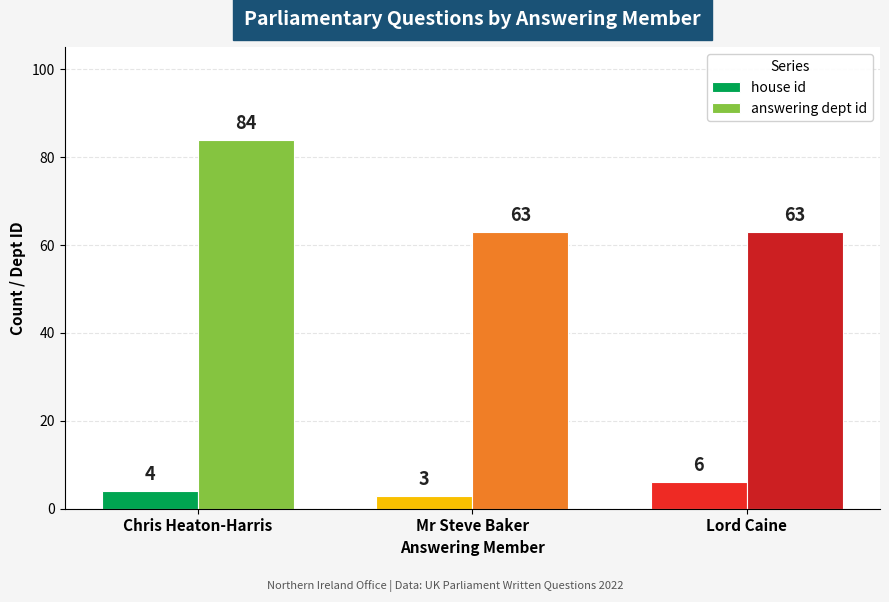

What is the approximate value of house id at Chris Heaton-Harris?

4